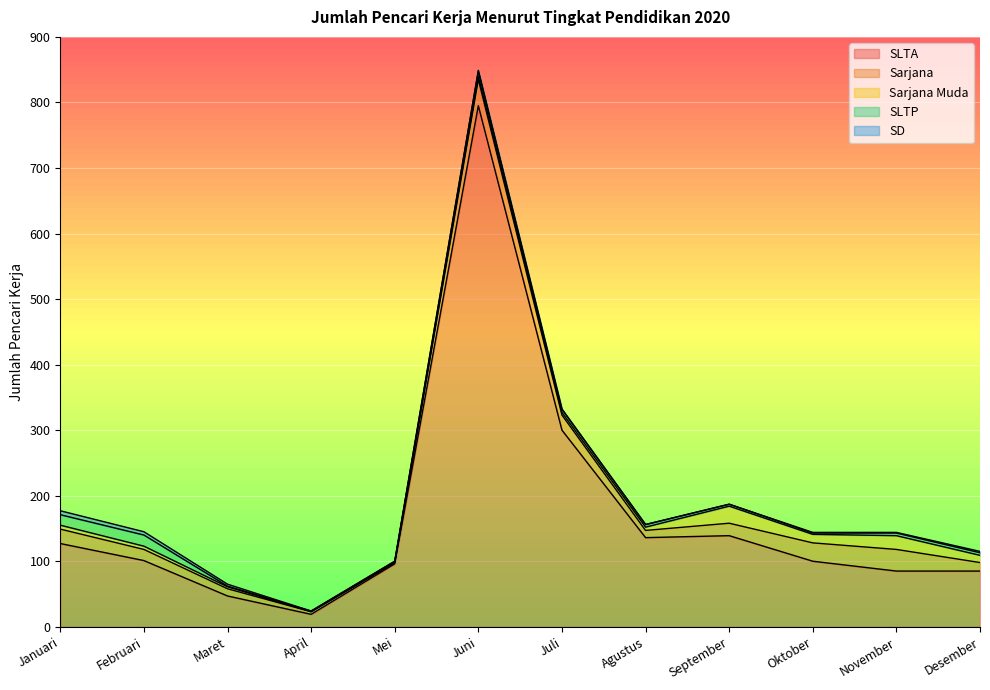

What is the average value of the SLTP series?

6